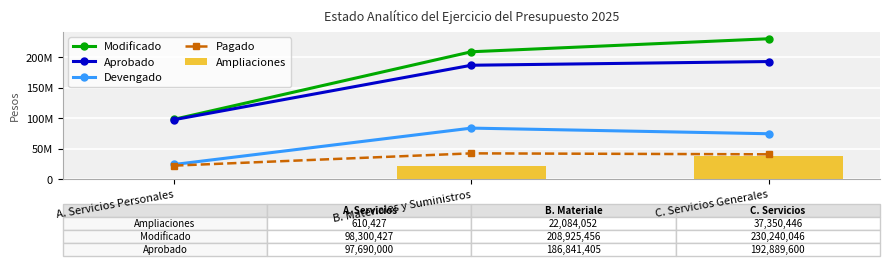

How many data points in Aprobado are above 186841404?

2